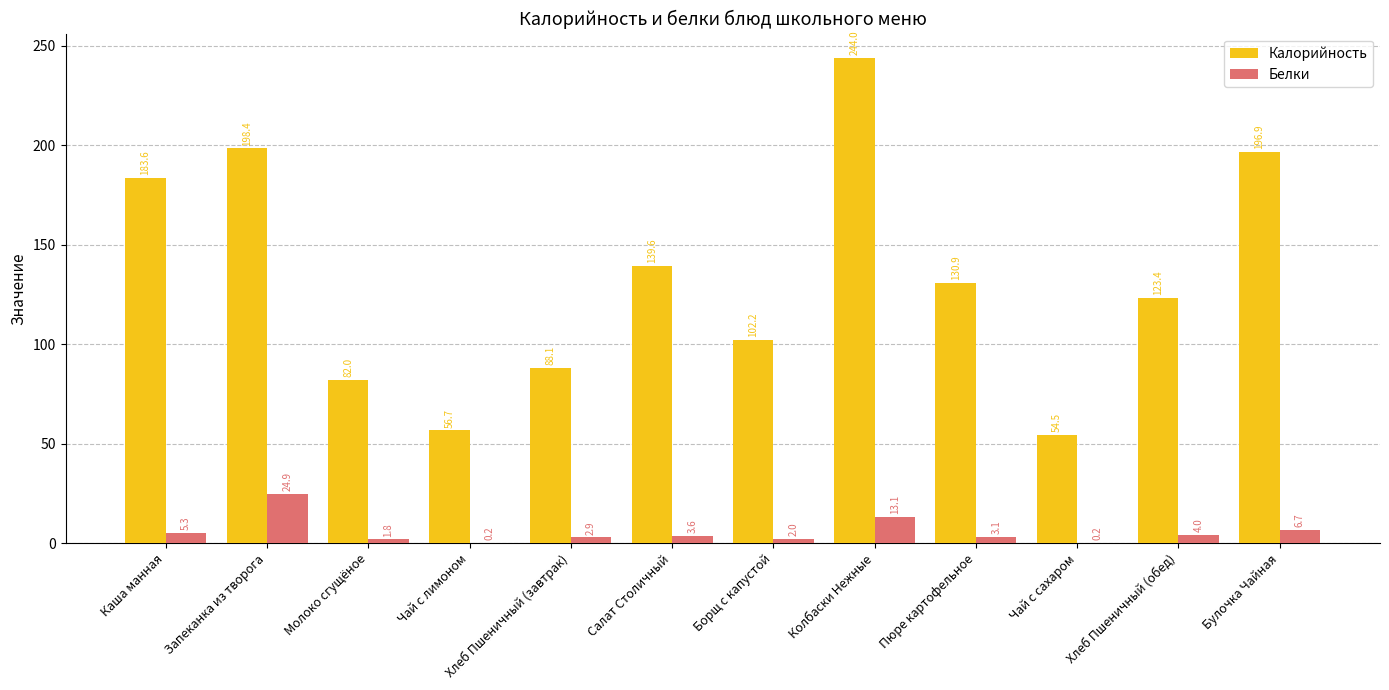

At which category is the sum across all series the highest?

Колбаски Нежные